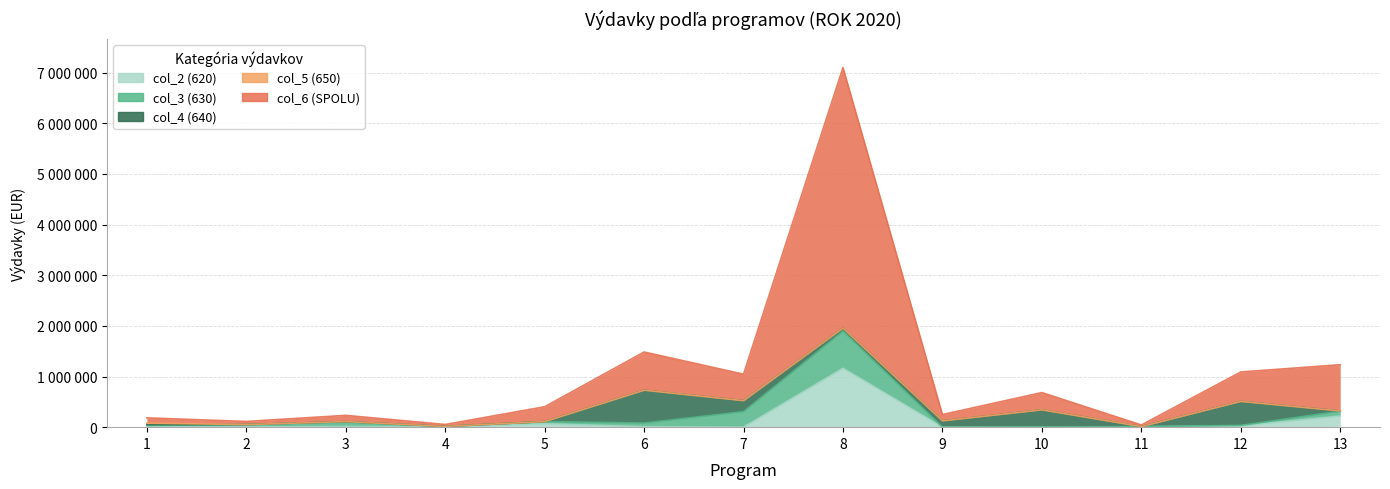

Reading left to right, list all the values displayed in this chart.

col_2 (620): 9400	3630	13540	9085	66045	8865	0	1161476	0	0	7310	25630	219241
col_3 (630): 25600	47500	84900	5400	43500	71950	306918	735448	600	4850	3500	8810	96827
col_4 (640): 16600	0	10800	200	320	648480	215900	58800	123800	336573	100	473840	3700
col_5 (650): 27500	0	210	0	90	0	0	0	0	0	0	0	0
col_6 (SPOLU): 104505	61510	123050	38185	292555	754065	522818	5142354	124400	341423	31810	581110	912670